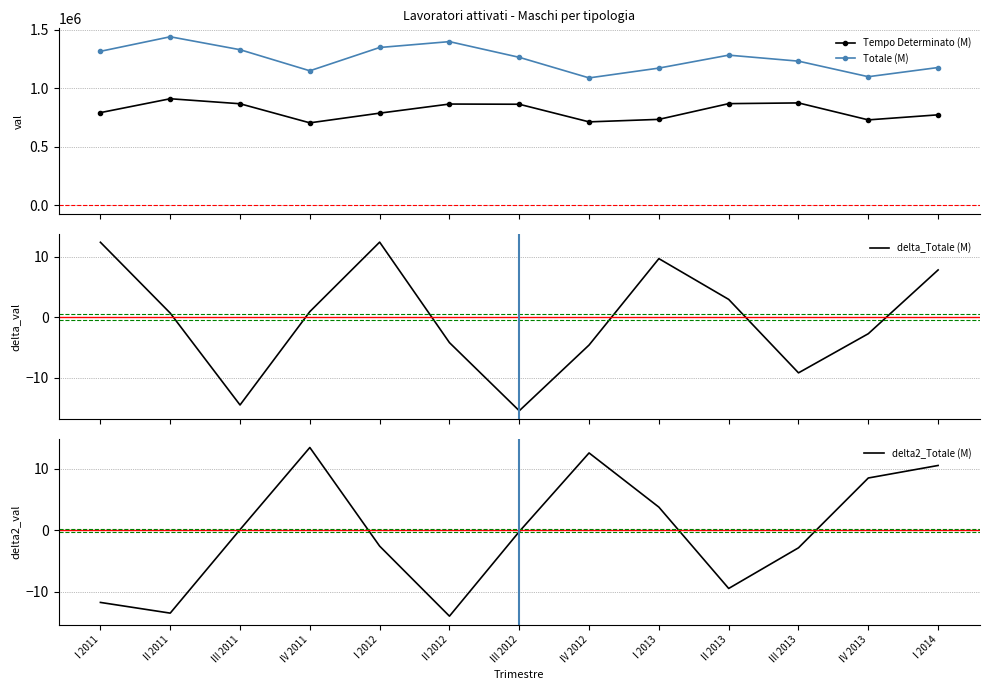

True or false: delta_Totale (M) and Tempo Determinato (M) cross at least once.

False